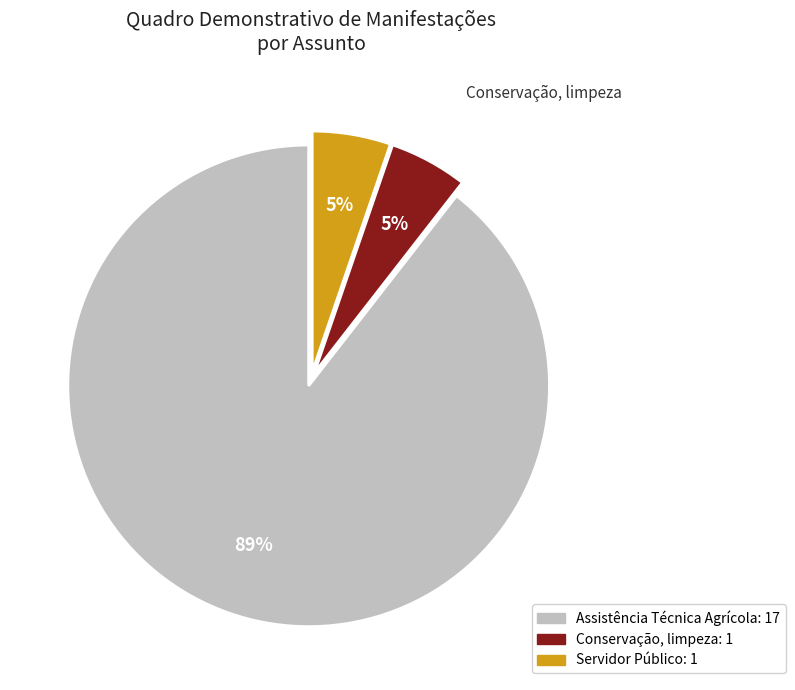

Count the number of slices in the pie.

3